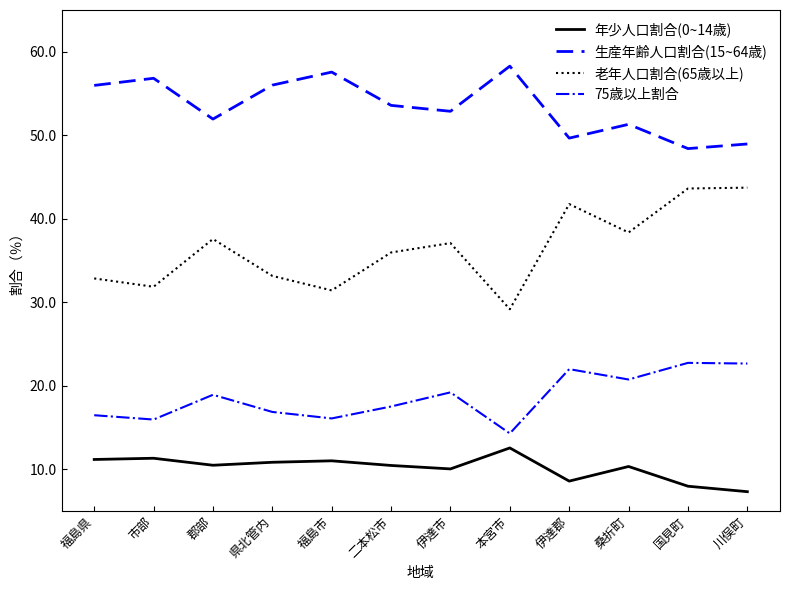

At which label does 生産年齢人口割合(15~64歳) reach its minimum?

国見町